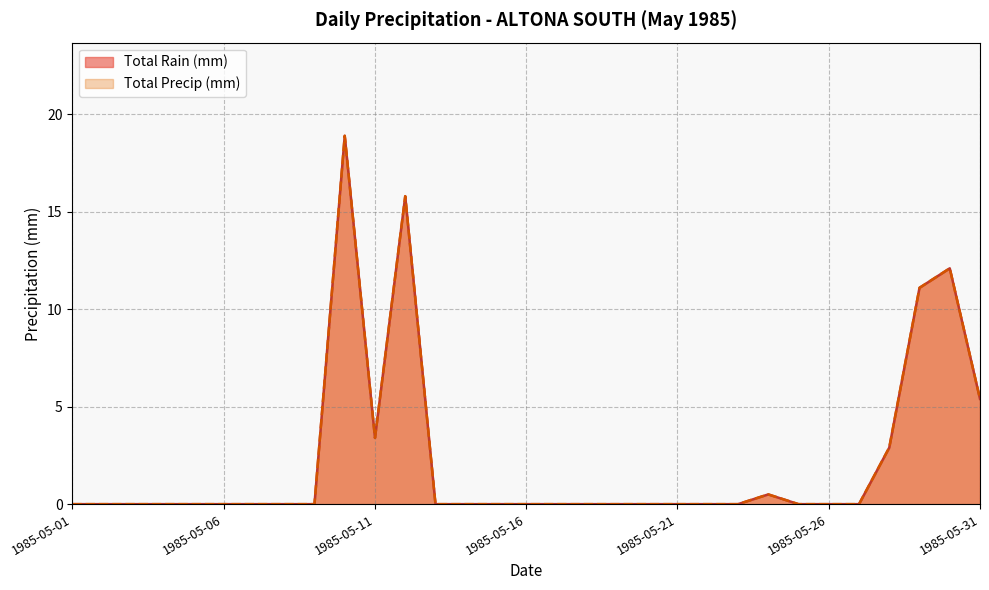

At which category does the chart reach its minimum across all series?

1985-05-01